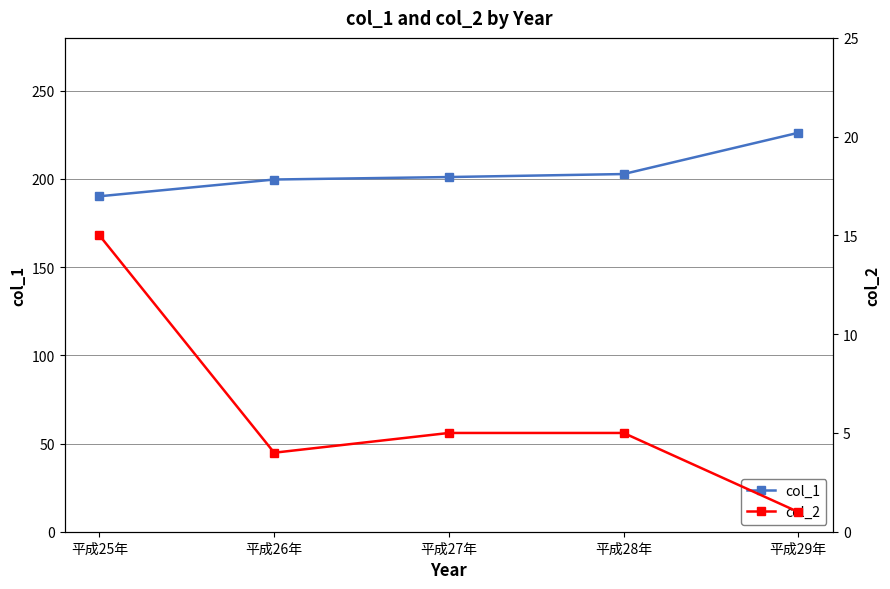

Reading right to left, list all the values displayed in this chart.

col_1: 226.2	202.8	201.1	199.7	190.2
col_2: 1.0	5.0	5.0	4.0	15.0